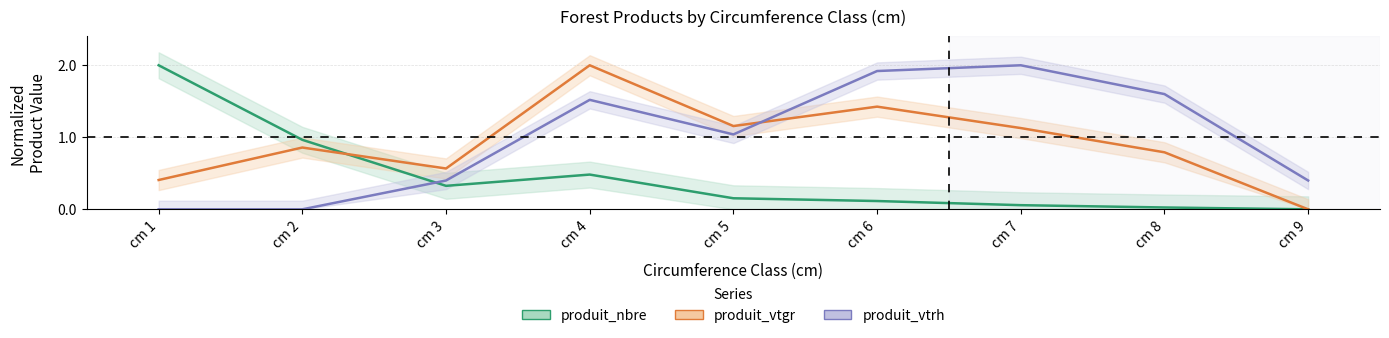

At cm 4, list the series in order from smallest to largest.

produit_nbre, produit_vtrh, produit_vtgr